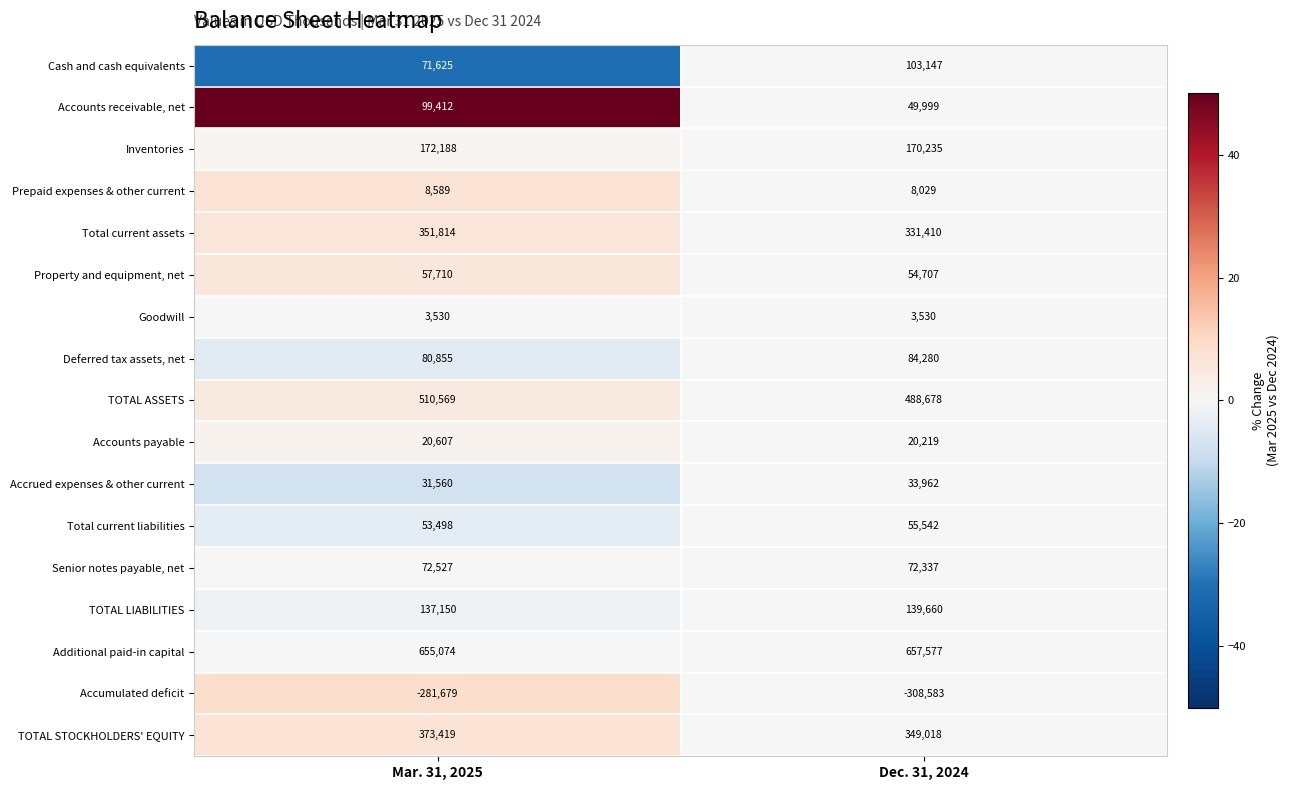

What value does the Cash and cash equivalents series have at Dec. 31, 2024, to the nearest 50?

103150